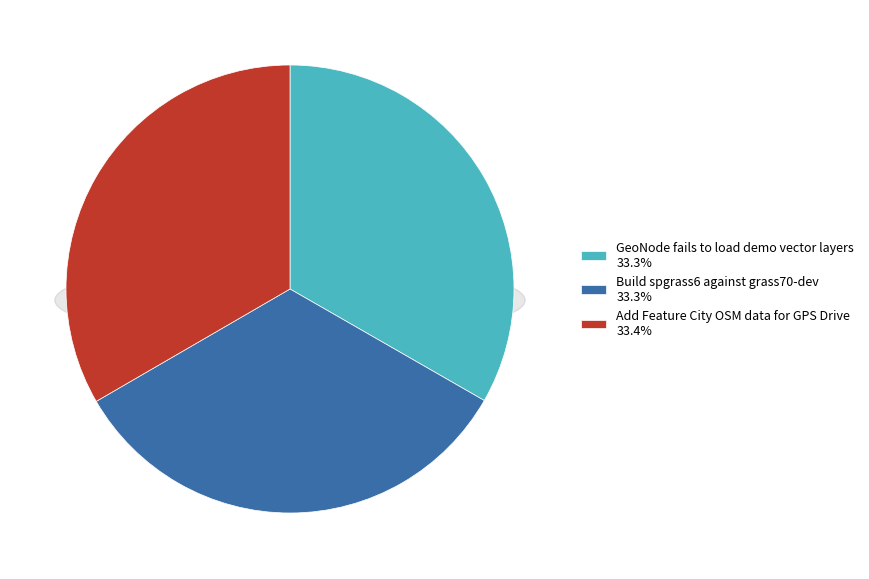

Which category has the smallest portion of the pie?

GeoNode fails to load demo vector layers